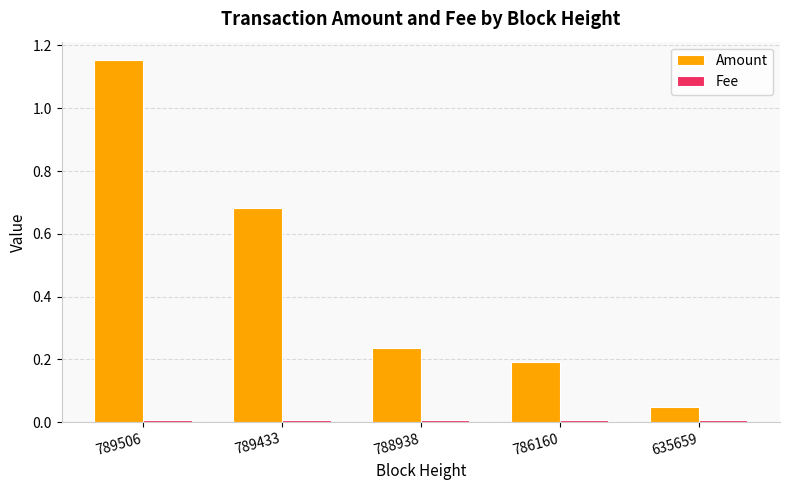

Which series has the largest range (max minus min)?

Amount